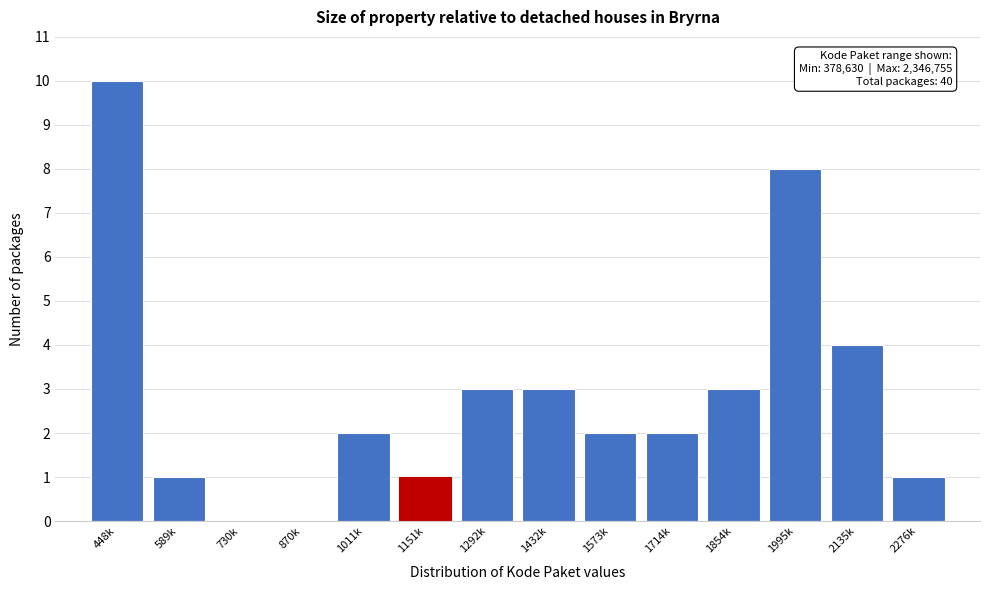

Reading left to right, transcribe all the data shown in this chart.

448k=10	589k=1	730k=0	870k=0	1011k=2	1151k=1	1292k=3	1432k=3	1573k=2	1714k=2	1854k=3	1995k=8	2135k=4	2276k=1